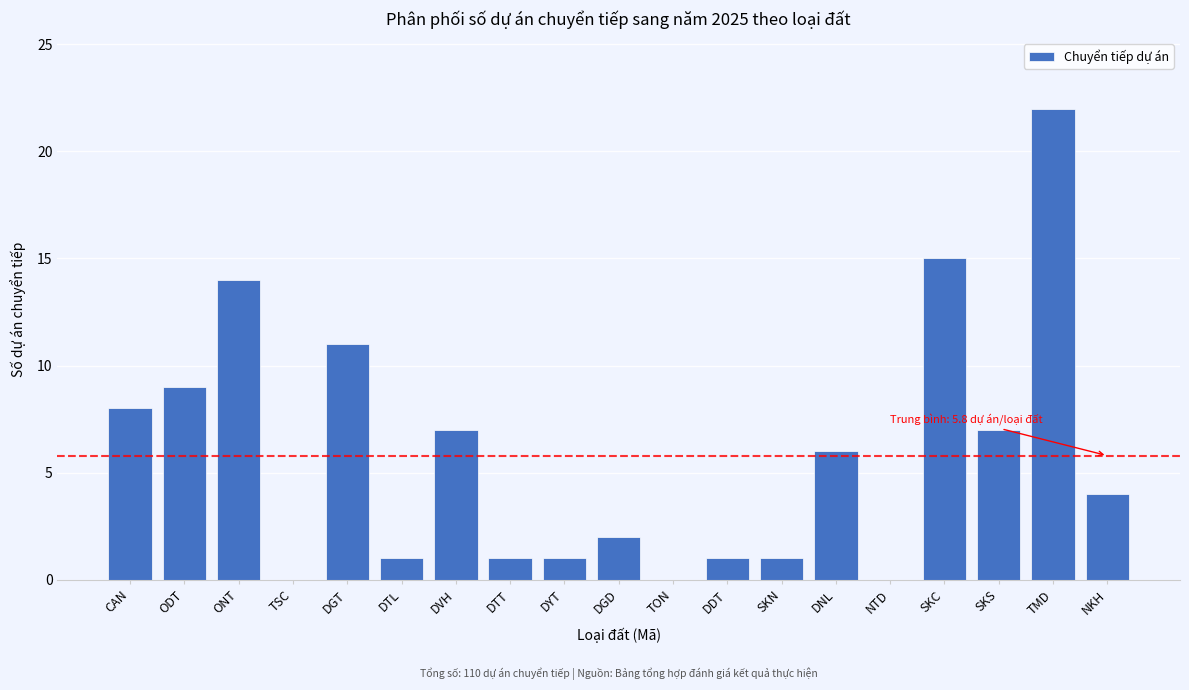

Reading right to left, what are all the values shown in this chart?

NKH=4	TMD=22	SKS=7	SKC=15	NTD=0	DNL=6	SKN=1	DDT=1	TON=0	DGD=2	DYT=1	DTT=1	DVH=7	DTL=1	DGT=11	TSC=0	ONT=14	ODT=9	CAN=8